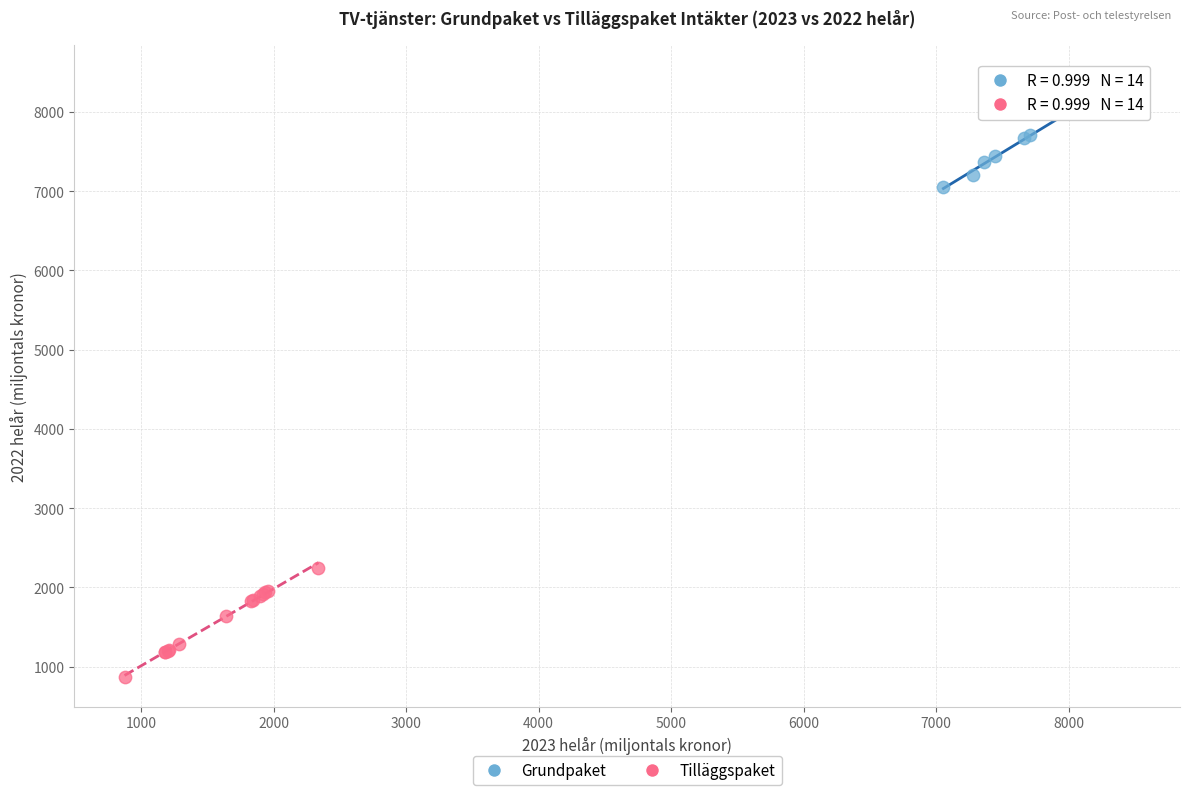

What are all the series names shown in the legend?

Grundpaket, Tilläggspaket